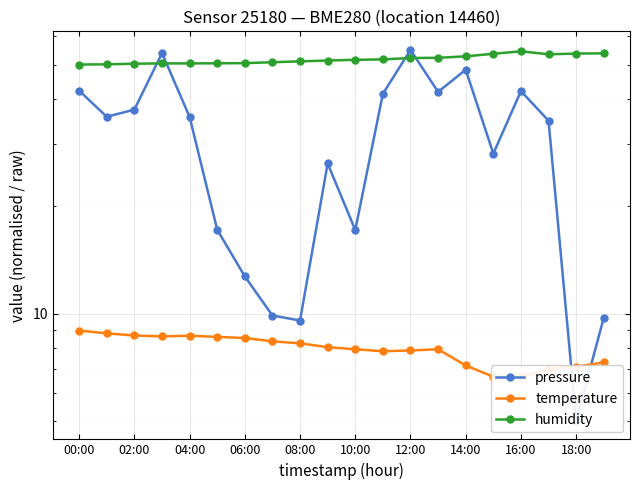

In pressure, how many points are lower than both neighbors (excluding endpoints)?

6